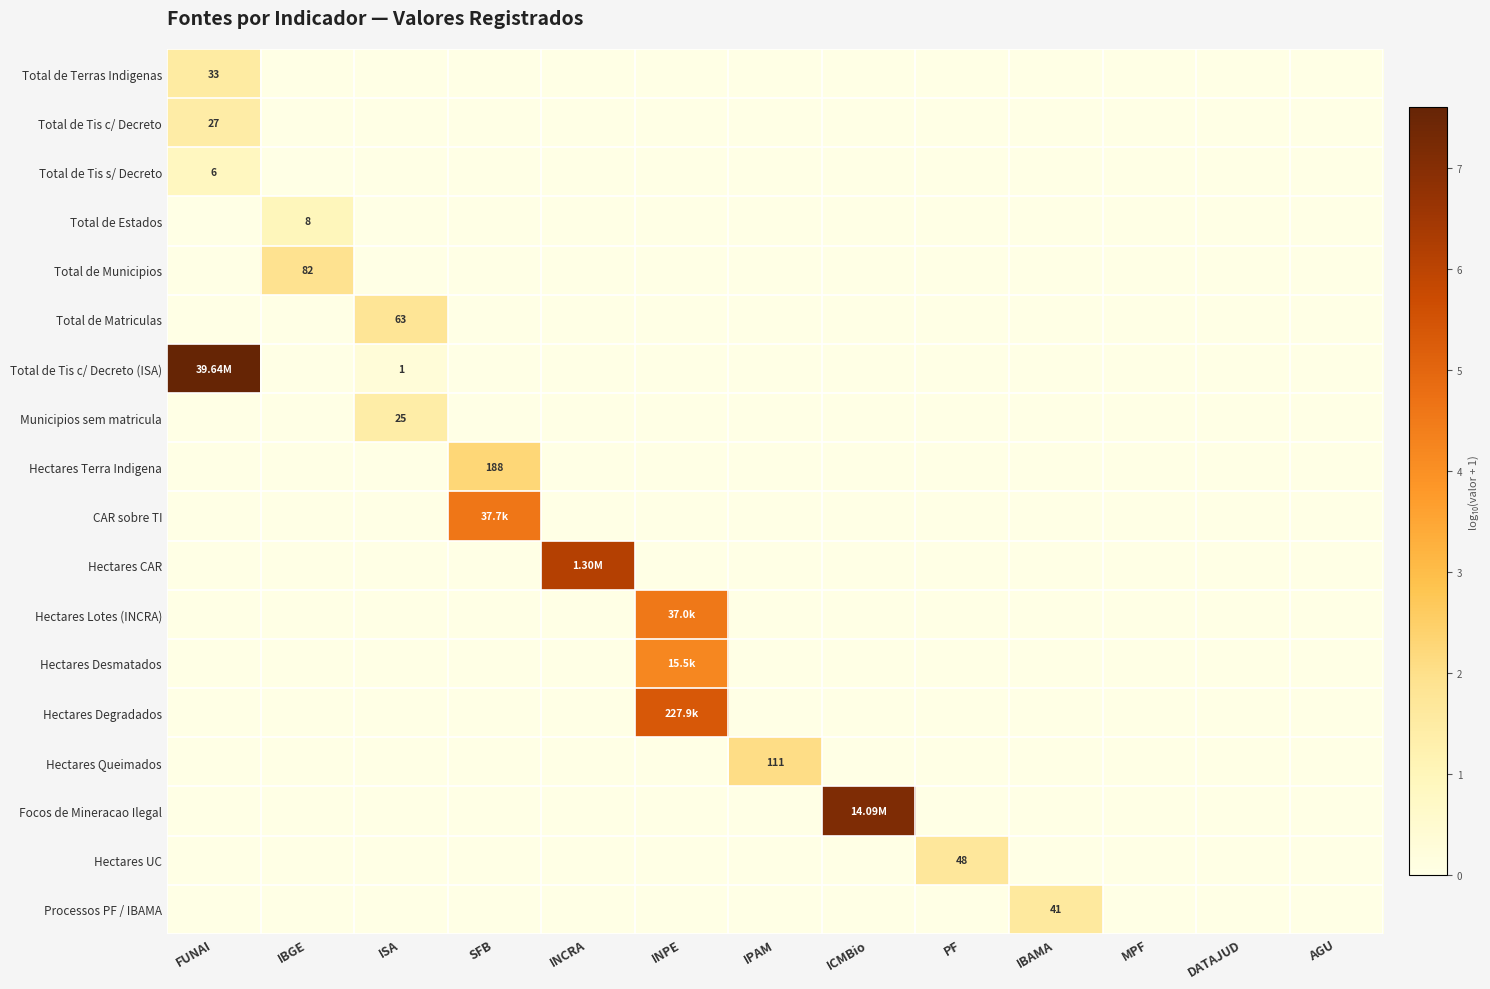

Count the Total de Tis c/ Decreto values in the range 0 to 1.

12